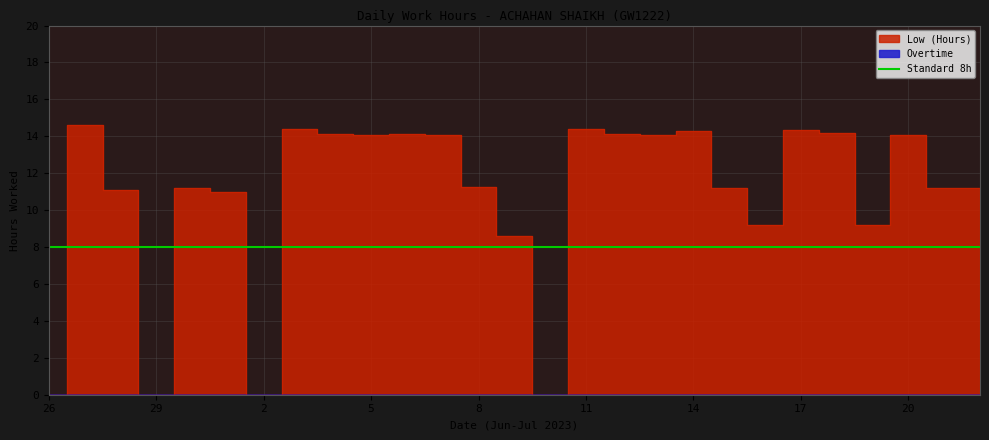

What is the change in value from 4 to 11?

+0.3